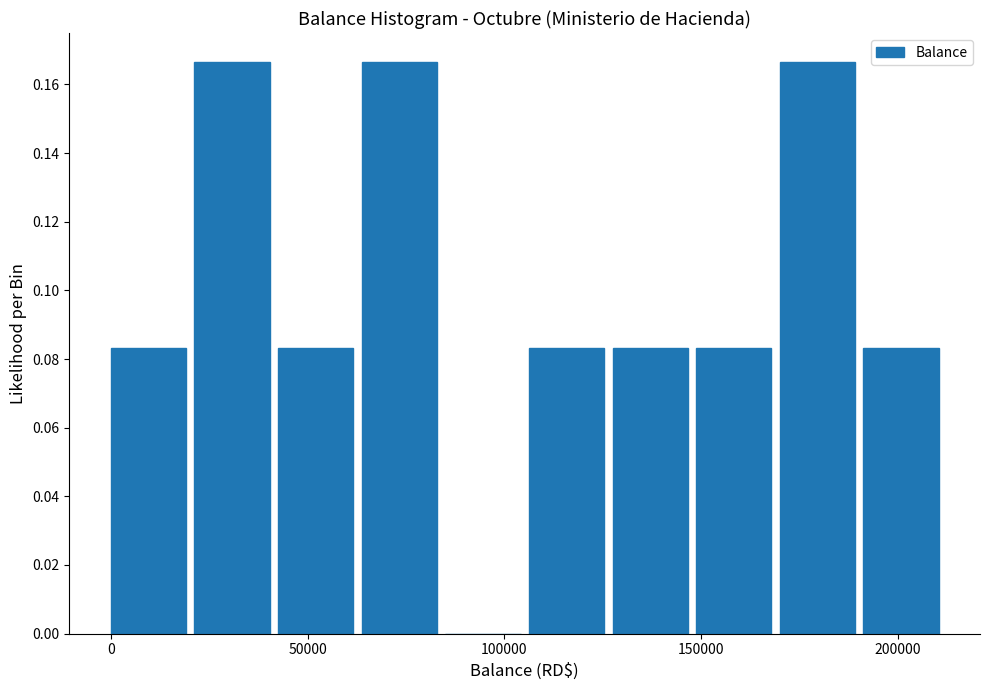

Reading left to right, list every bar in this chart as the range it spans on the x-axis followed by its height. Neither the bar edges nor the heights are printed on the chart, so give them approximately, as read against the axes.

0 to 20000: 0.084
20000 to 40000: 0.166
40000 to 65000: 0.084
65000 to 85000: 0.166
85000 to 105000: 0
105000 to 125000: 0.084
125000 to 150000: 0.084
150000 to 170000: 0.084
170000 to 190000: 0.166
190000 to 210000: 0.084